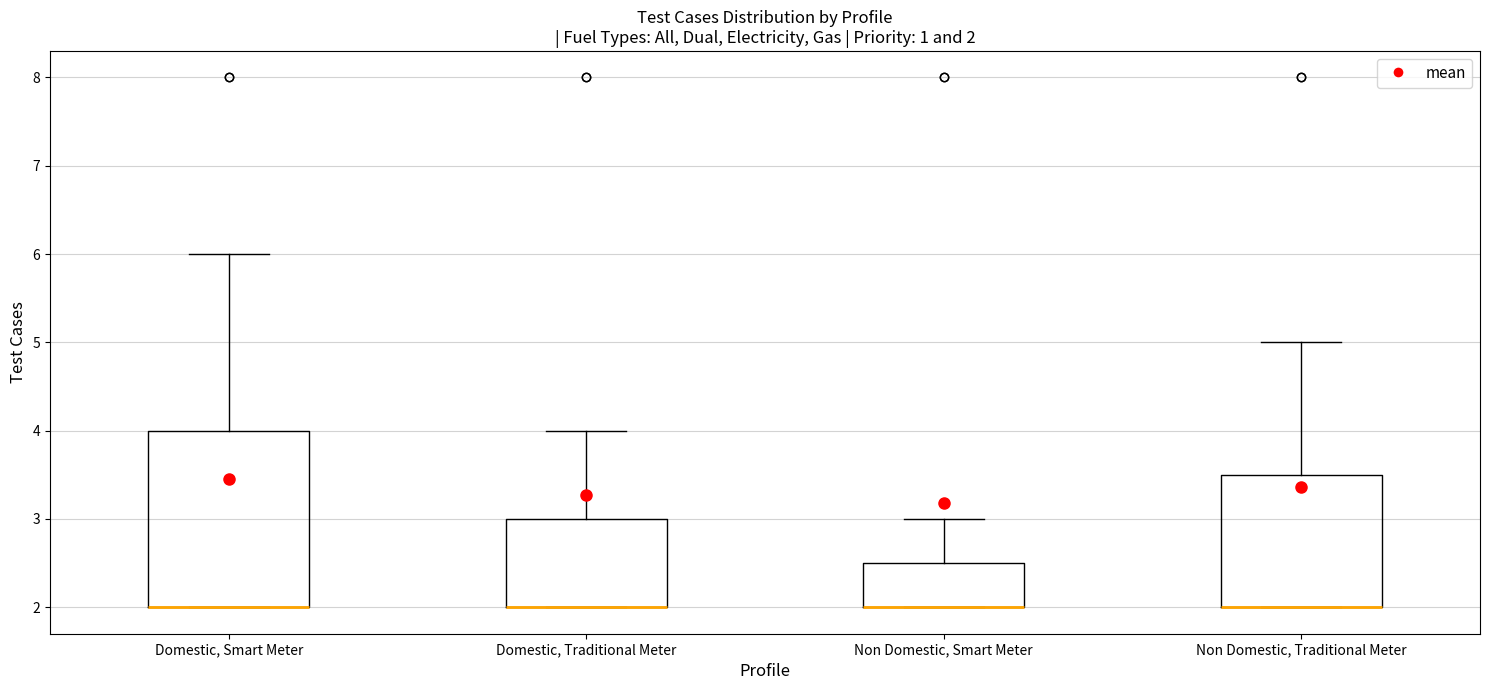

Which box is the tallest, from its lower edge to its upper edge?

Domestic, Smart Meter